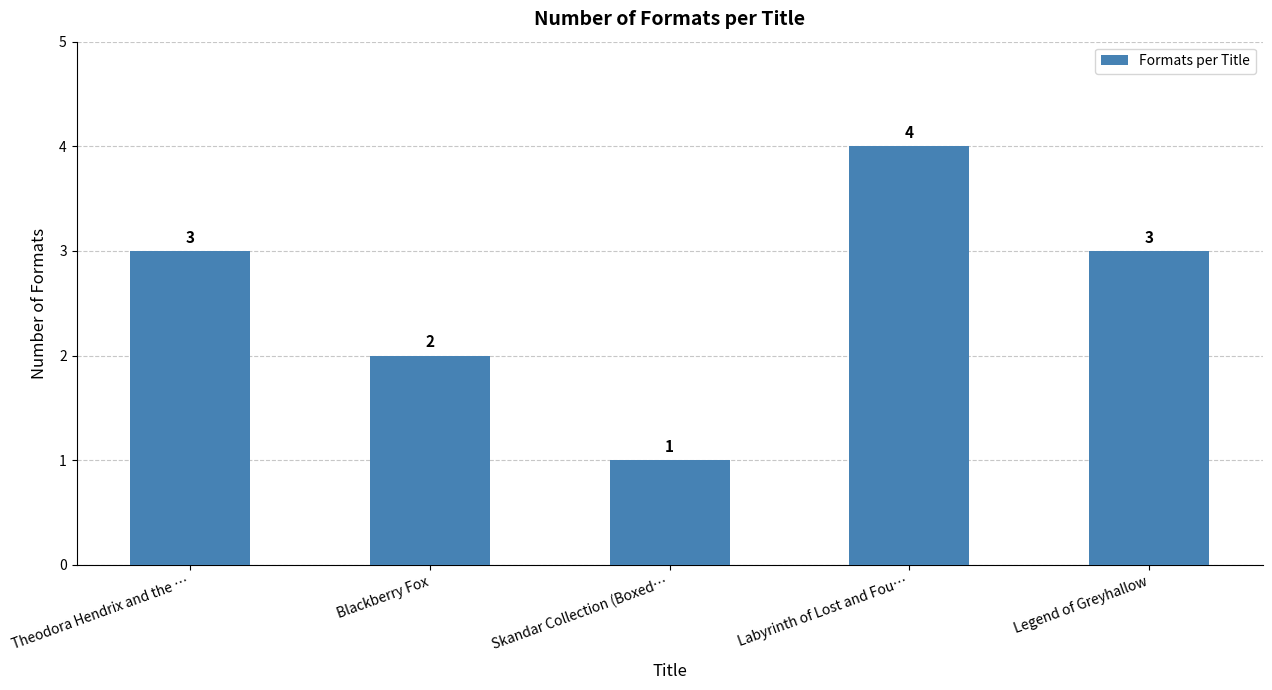

Reading left to right, extract all data points from this chart.

Theodora Hendrix and the …=3	Blackberry Fox=2	Skandar Collection (Boxed…=1	Labyrinth of Lost and Fou…=4	Legend of Greyhallow=3